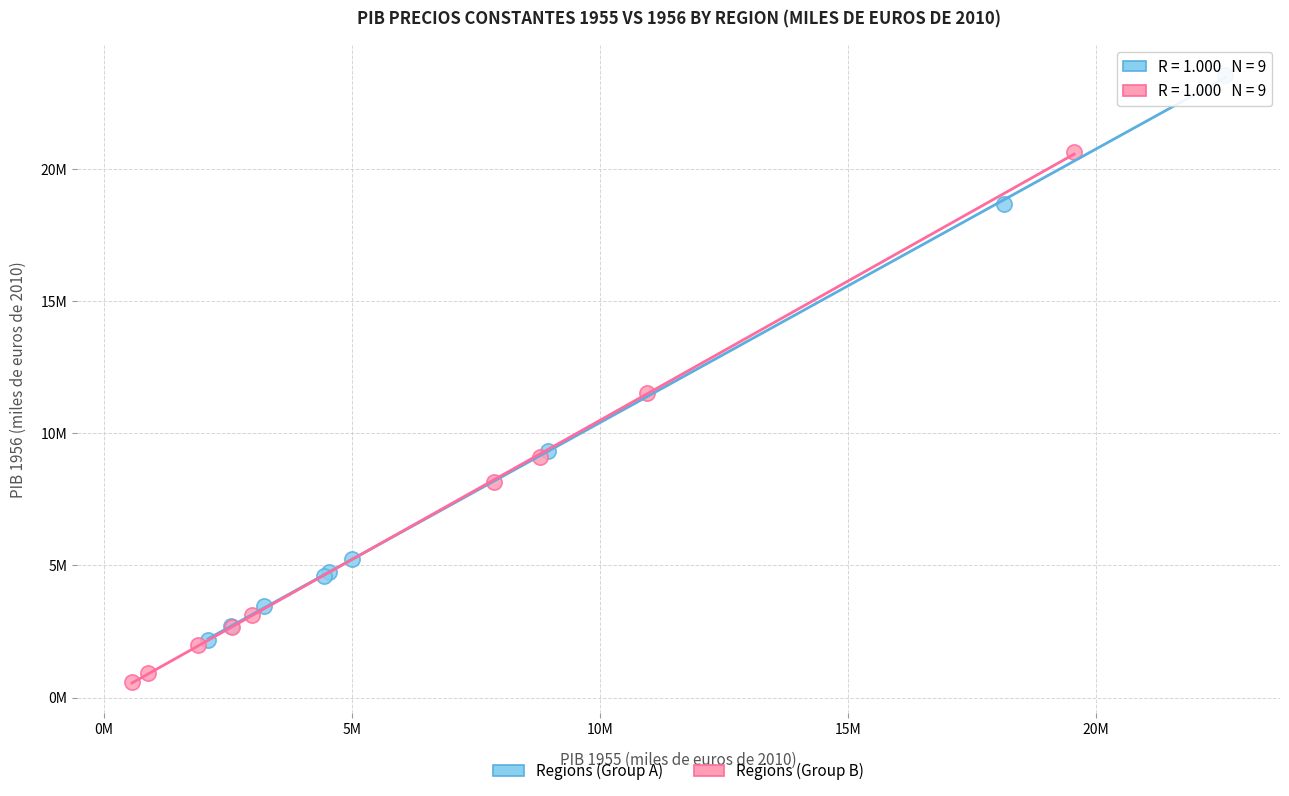

Which series has the widest spread of Y values?

Regions (Group A)